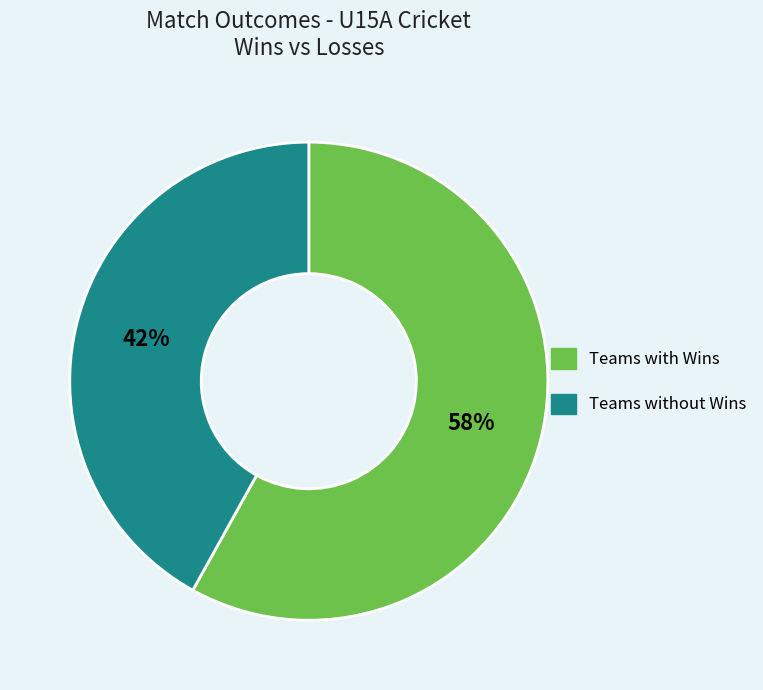

Which category has the biggest portion of the pie?

Teams with Wins